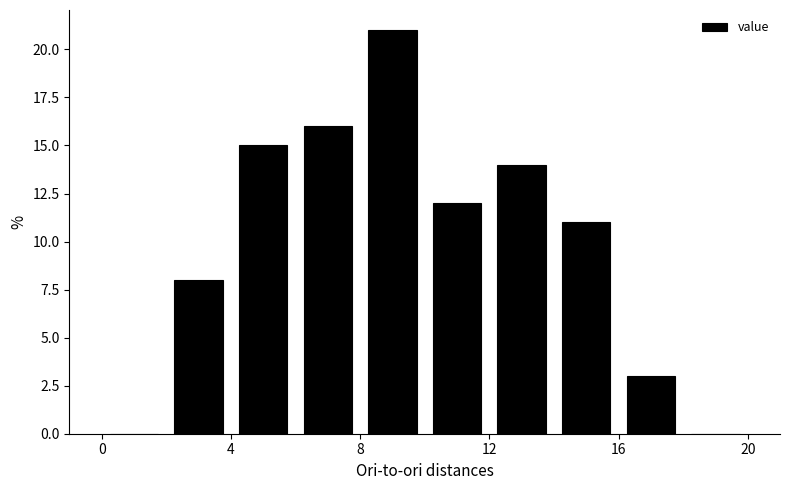

Reading left to right, list every bar in this chart as the range it spans on the x-axis followed by its height. The values are not printed on the chart, so give them approximately, as read against the axis.

0 to 2: 0
2 to 4: 8
4 to 6: 15
6 to 8: 16
8 to 10: 21
10 to 12: 12
12 to 14: 14
14 to 16: 11
16 to 18: 3
18 to 20: 0